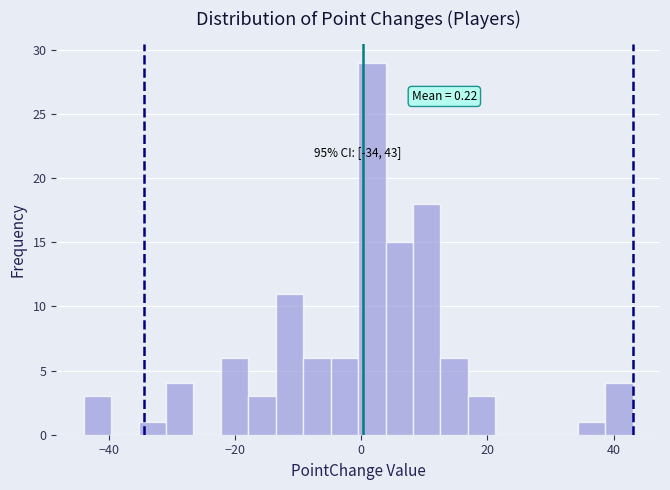

Read against the x-axis, roughly where is the centre of the tallest bar?

2